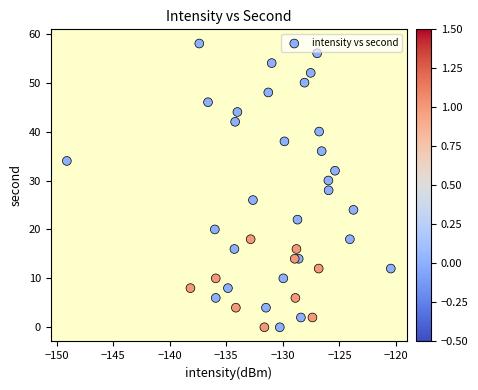

What is the range of Y values (max minus min)?

58